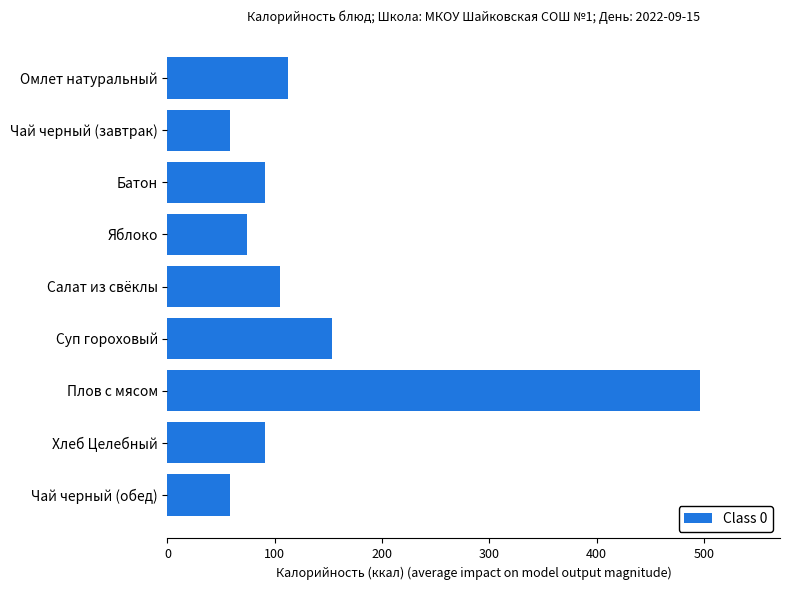

What is the maximum value shown in the chart?

496.6